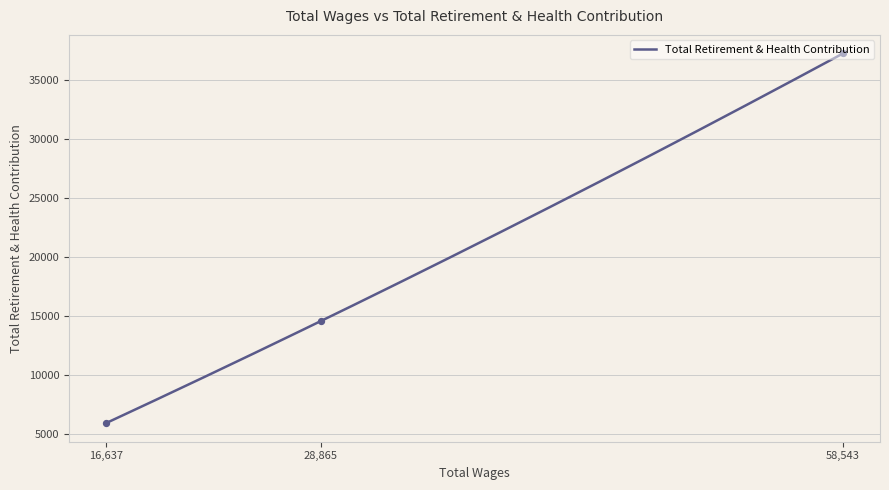

What is the ratio of the value at 58543.0 to the value at 28865.0?

2.6